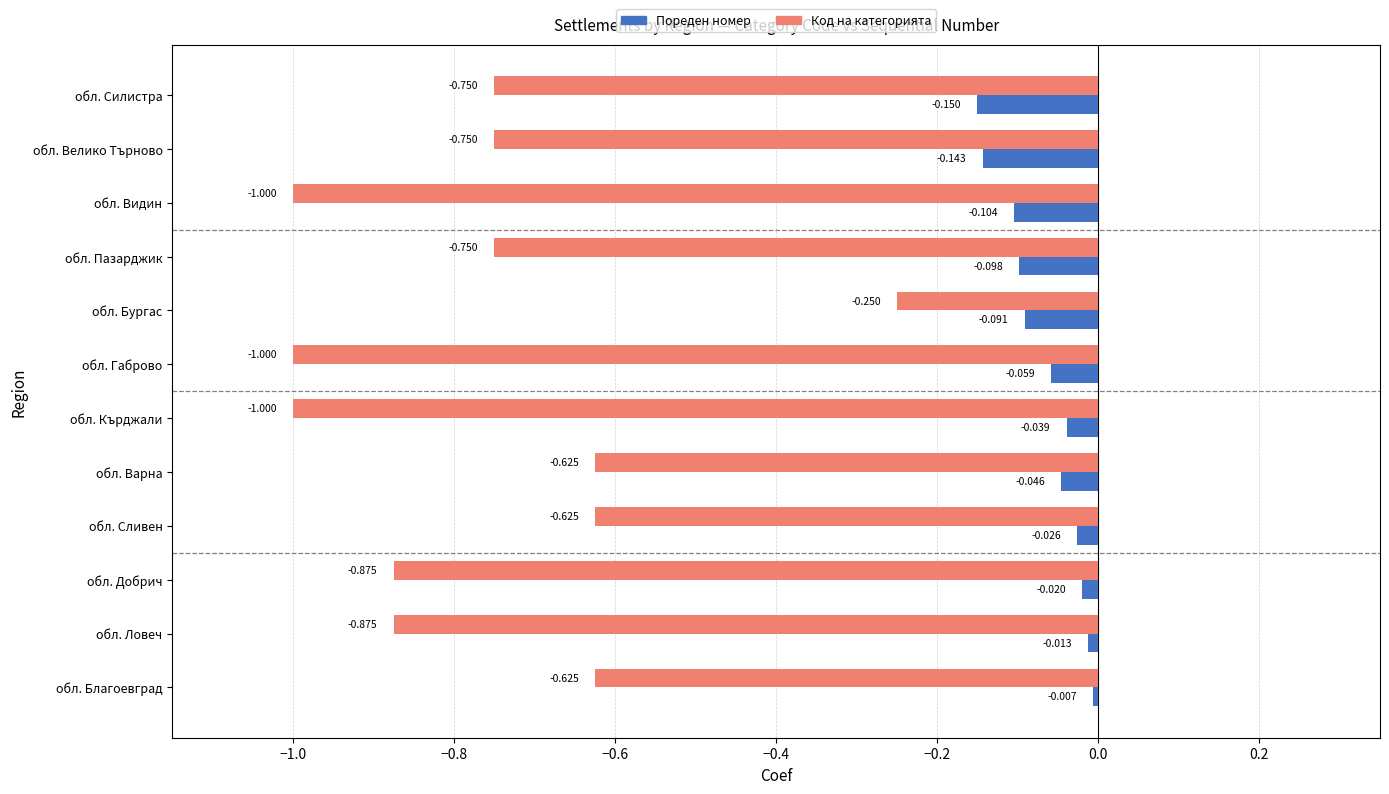

Which category has the highest value in the Код на категорията series?

обл. Бургас